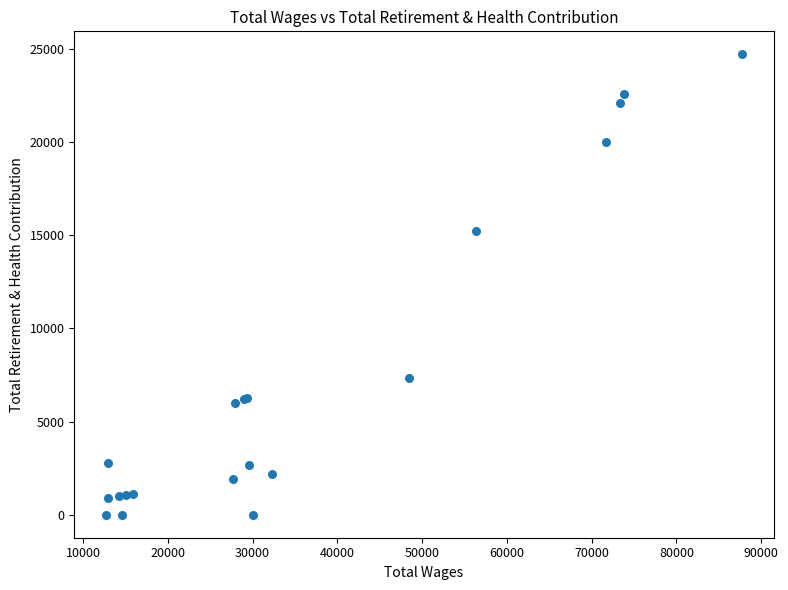

What Y value in the scatter plot is closest to 12356?

15254